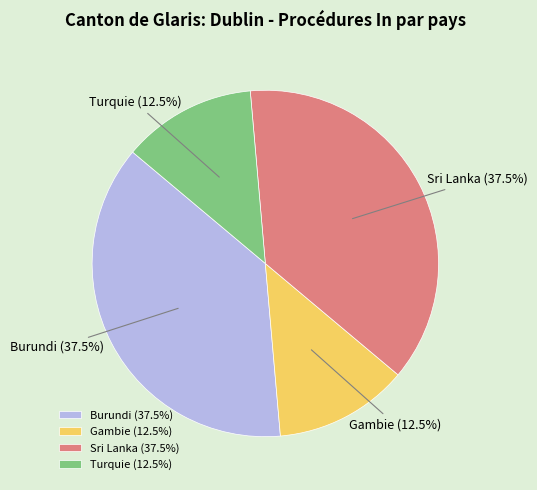

What is the ratio of the value at Sri Lanka to the value at Turquie?

3.0